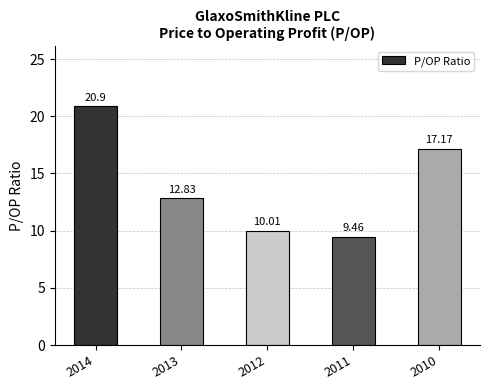

What is the sum of the values at 2012 and 2010?

27.2